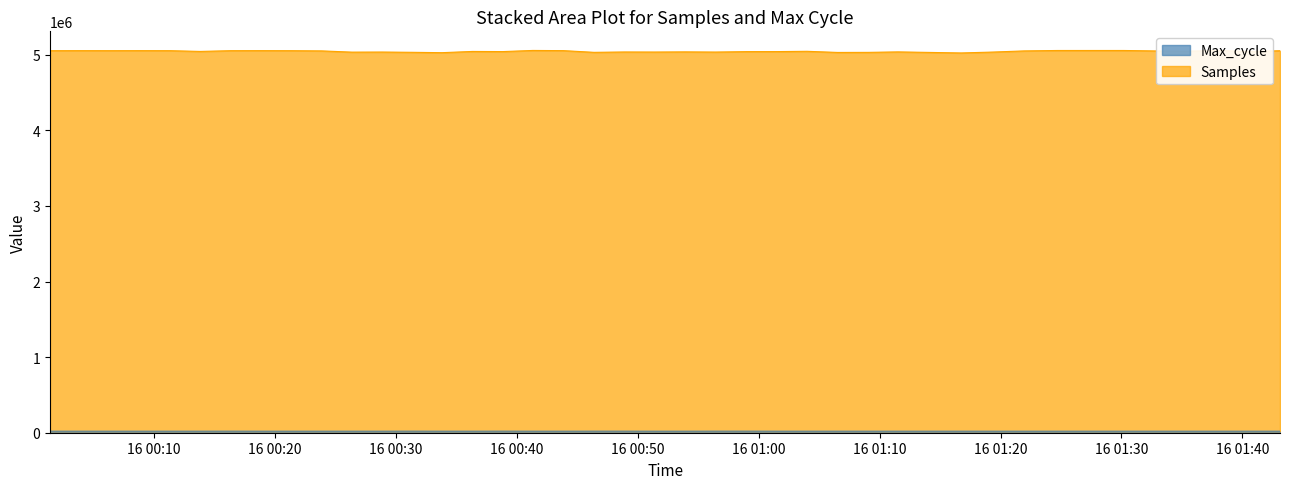

True or false: Samples and Max_cycle cross at least once.

False